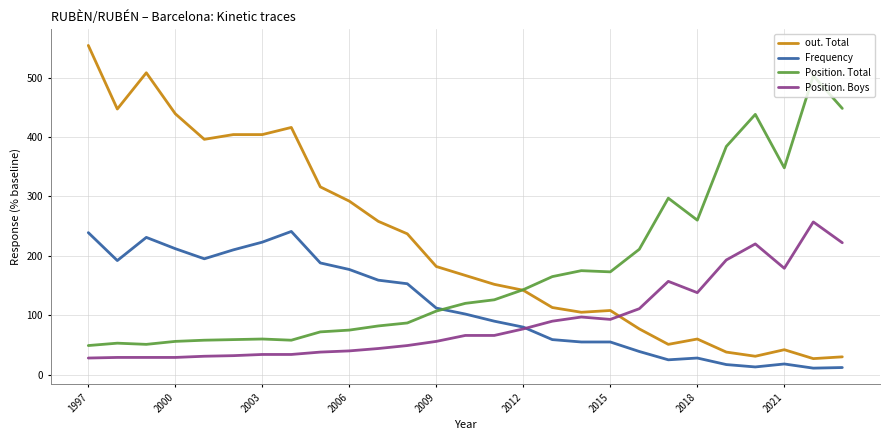

What is the average value of the Frequency series?

116